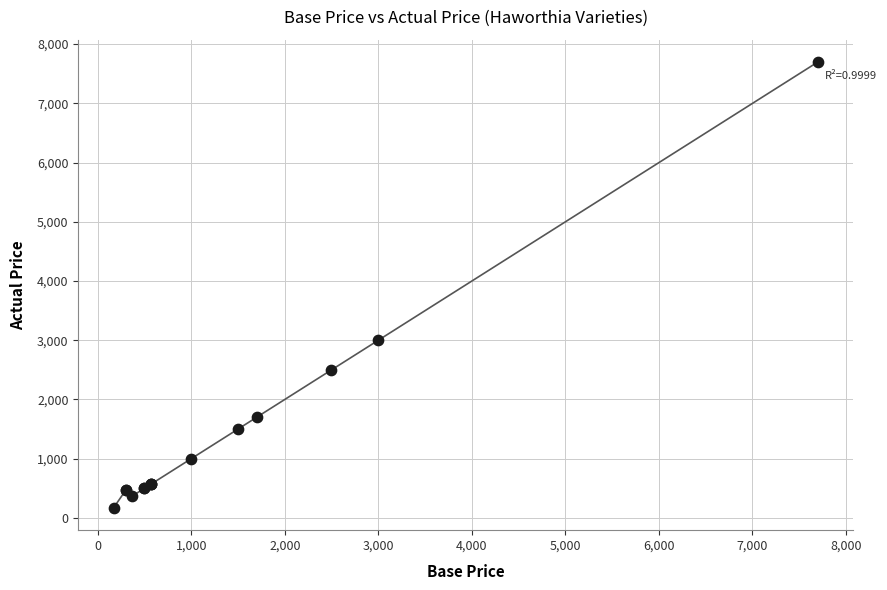

What Y value in the scatter plot is closest to 3934?

2999